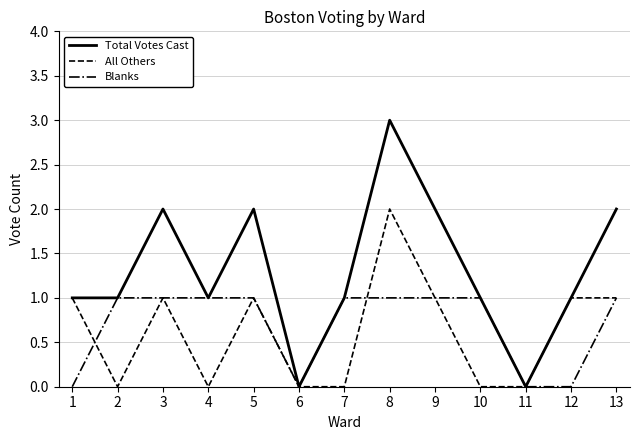

The value of Total Votes Cast at 1 is 1. True or false?

True